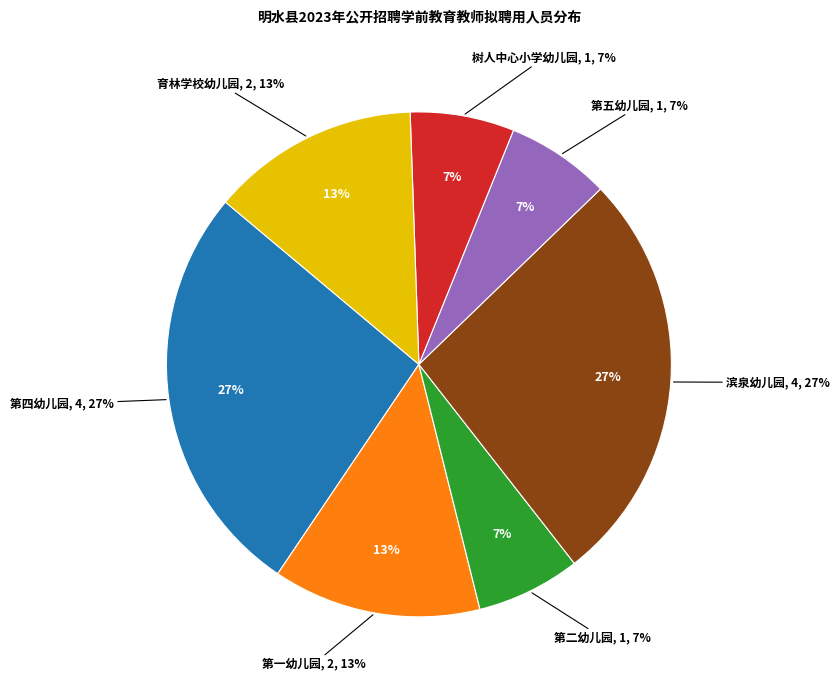

What portion of the pie excludes 育林学校幼儿园?

86.7%